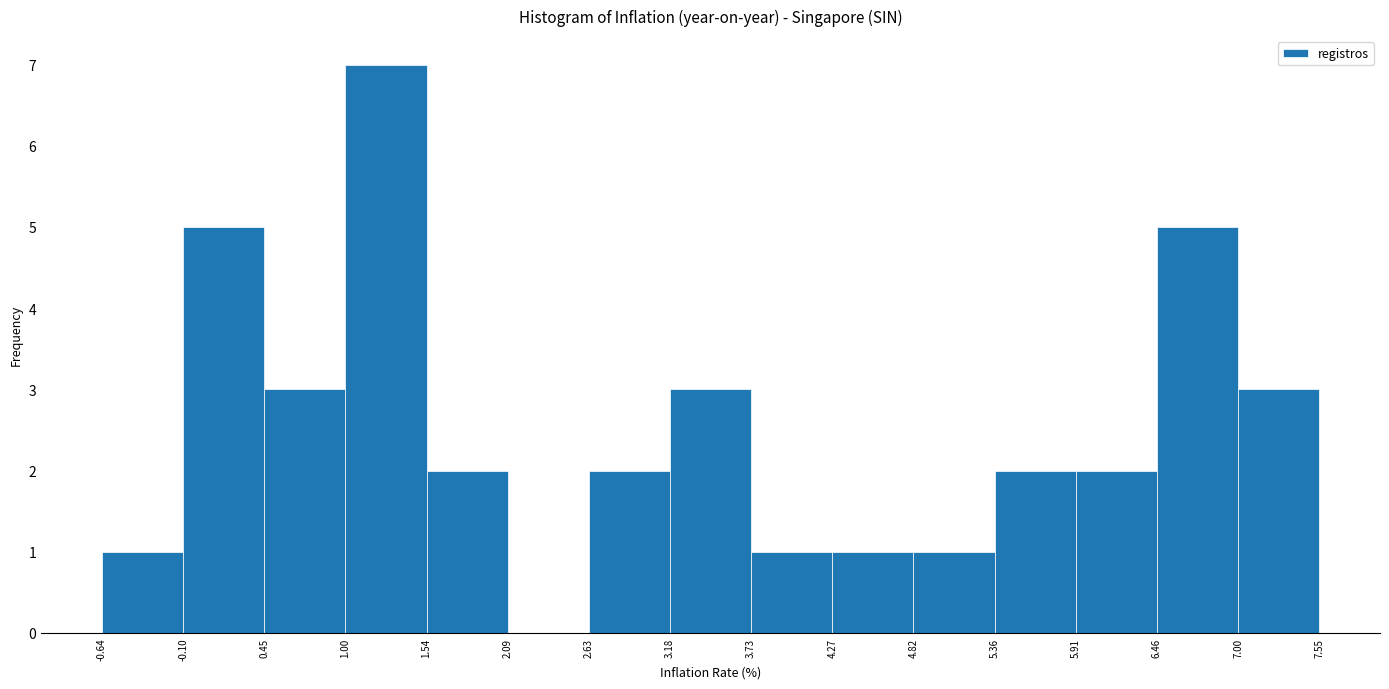

Reading left to right, list every bar in this chart as the range it spans on the x-axis followed by its height. The values are not printed on the chart, so give them approximately, as read against the axis.

-0.64 to -0.10: 1
-0.10 to 0.45: 5
0.45 to 1.00: 3
1.00 to 1.54: 7
1.54 to 2.09: 2
2.09 to 2.63: 0
2.63 to 3.18: 2
3.18 to 3.73: 3
3.73 to 4.27: 1
4.27 to 4.82: 1
4.82 to 5.36: 1
5.36 to 5.91: 2
5.91 to 6.46: 2
6.46 to 7.00: 5
7.00 to 7.55: 3